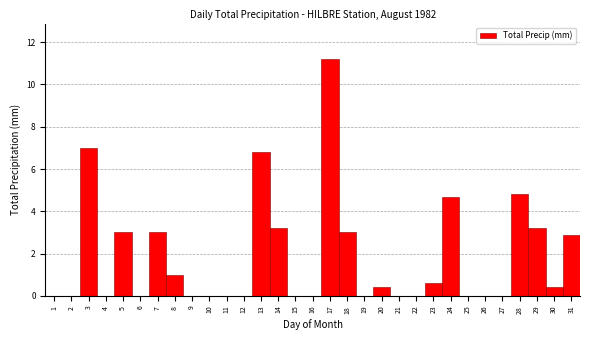

Reading left to right, transcribe this chart: for each bar, give the range it covers on the x-axis and its height. The values are not printed on the chart, so give them approximately, as read against the axis.

0.5 to 1.5: 0
1.5 to 2.5: 0
2.5 to 3.5: 7.0
3.5 to 4.5: 0
4.5 to 5.5: 3.0
5.5 to 6.5: 0
6.5 to 7.5: 3.0
7.5 to 8.5: 1.0
8.5 to 9.5: 0
9.5 to 10.5: 0
10.5 to 11.5: 0
11.5 to 12.5: 0
12.5 to 13.5: 6.8
13.5 to 14.5: 3.2
14.5 to 15.5: 0
15.5 to 16.5: 0
16.5 to 17.5: 11.2
17.5 to 18.5: 3.0
18.5 to 19.5: 0
19.5 to 20.5: 0.4
20.5 to 21.5: 0
21.5 to 22.5: 0
22.5 to 23.5: 0.6
23.5 to 24.5: 4.8
24.5 to 25.5: 0
25.5 to 26.5: 0
26.5 to 27.5: 0
27.5 to 28.5: 4.8
28.5 to 29.5: 3.2
29.5 to 30.5: 0.4
30.5 to 31.5: 3.0